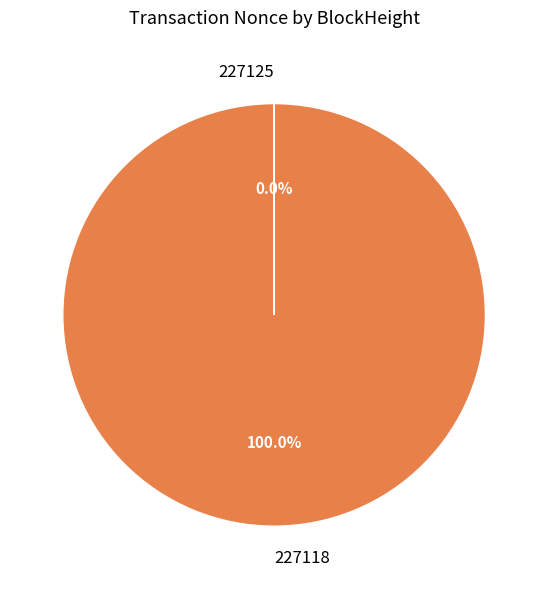

What is the majority slice?

227118